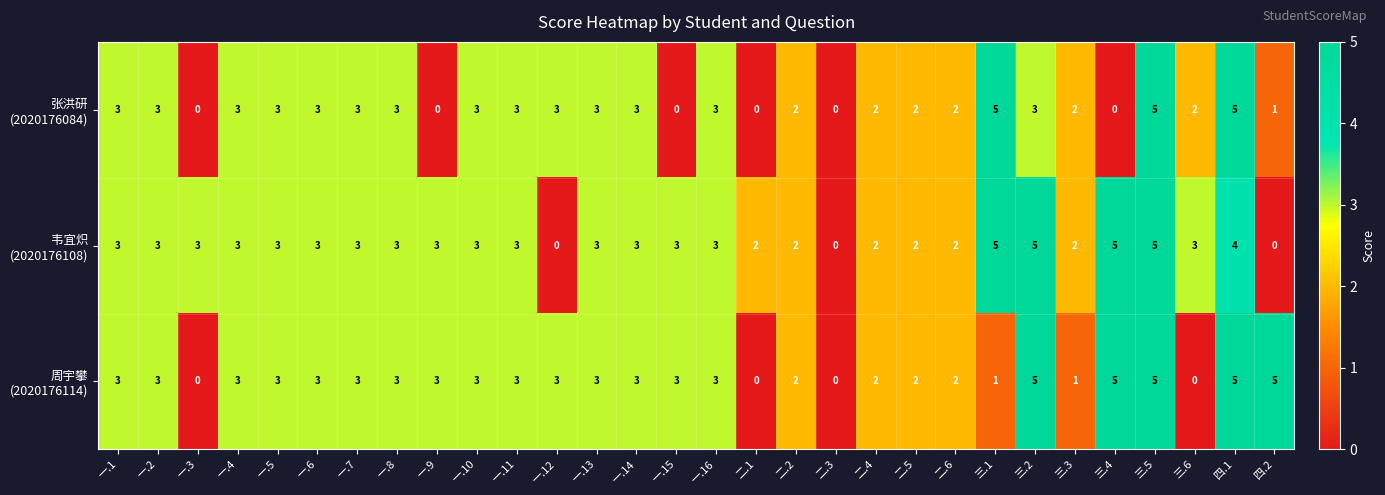

What is the greatest value displayed?

5